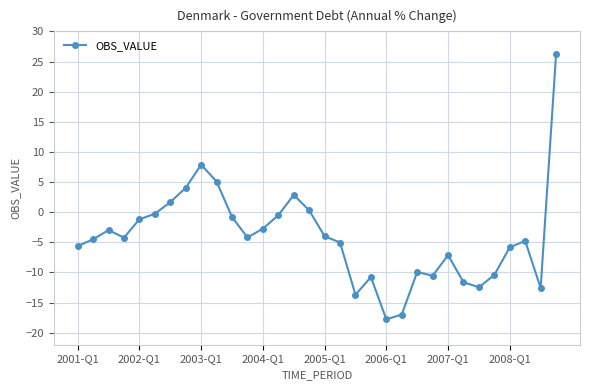

True or false: the data has more than 1 interior local peaks.

True